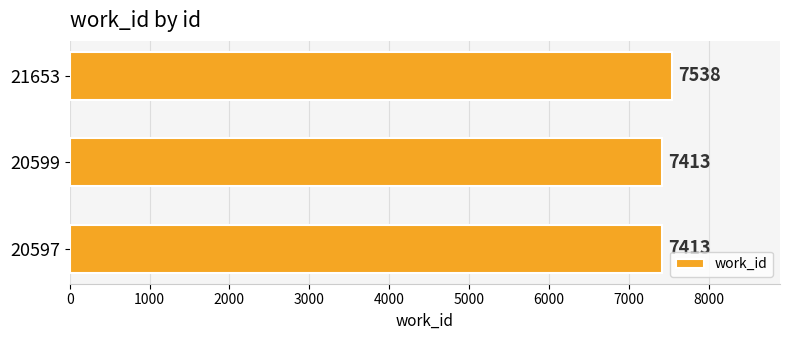

Are the bars grouped side by side (vs. stacked)?

No